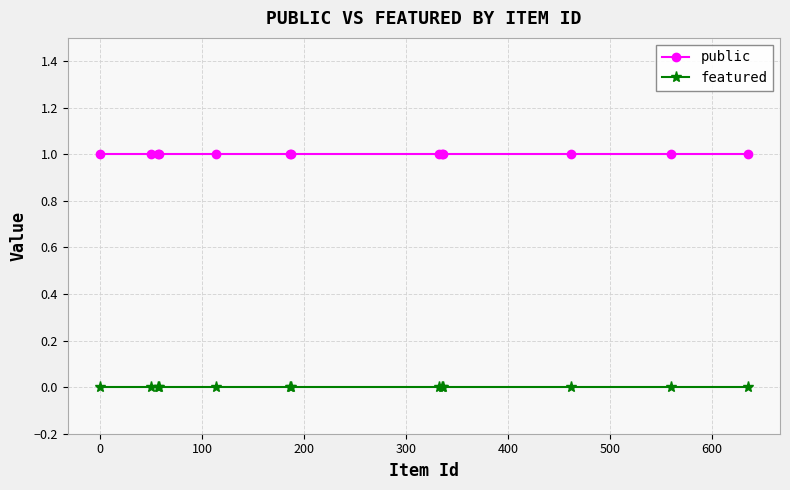

What is the value of the public point at the 3rd from the left?

1